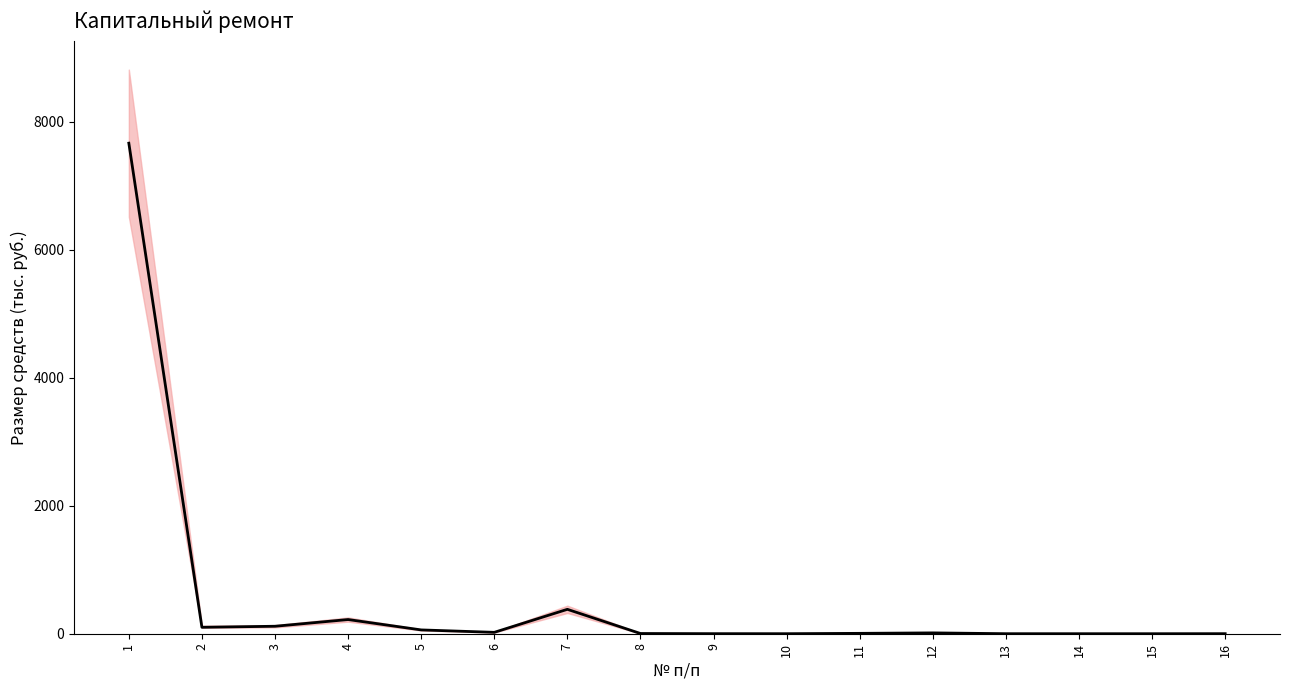

How many data points are less than 13?

8